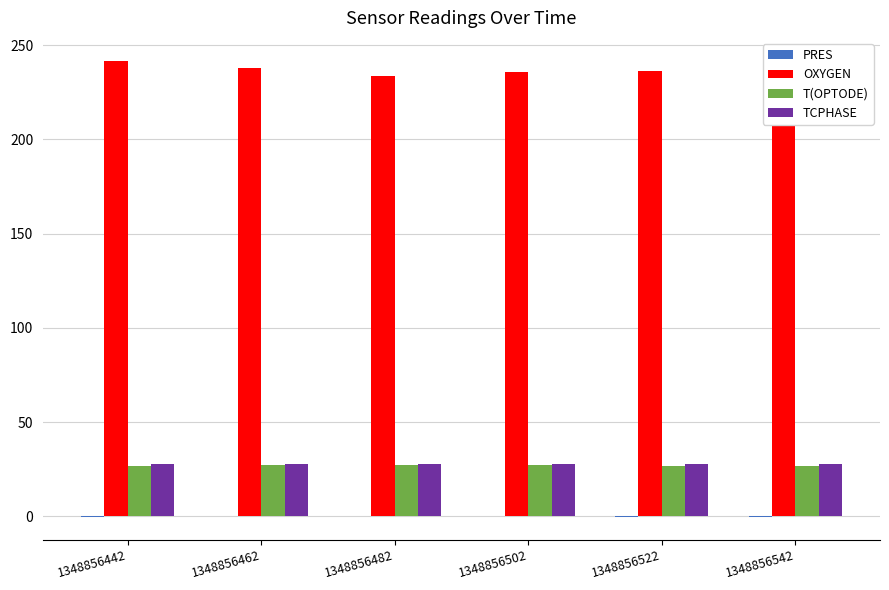

What is the average value of the OXYGEN series?

237.4